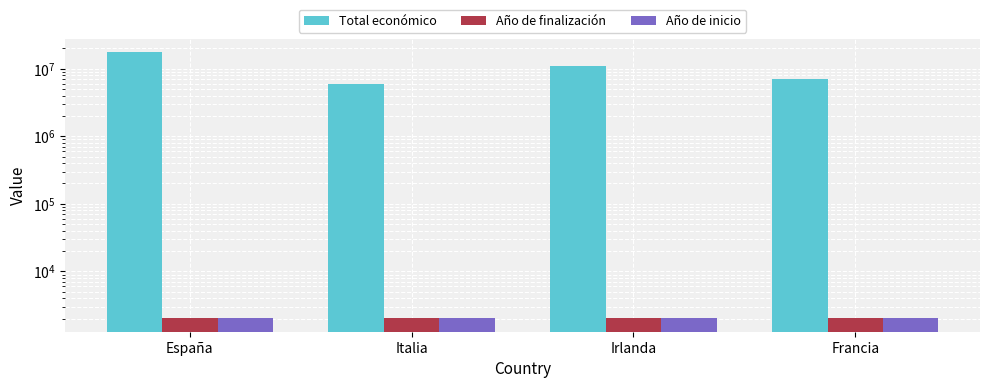

How many bars are there in each group?

3